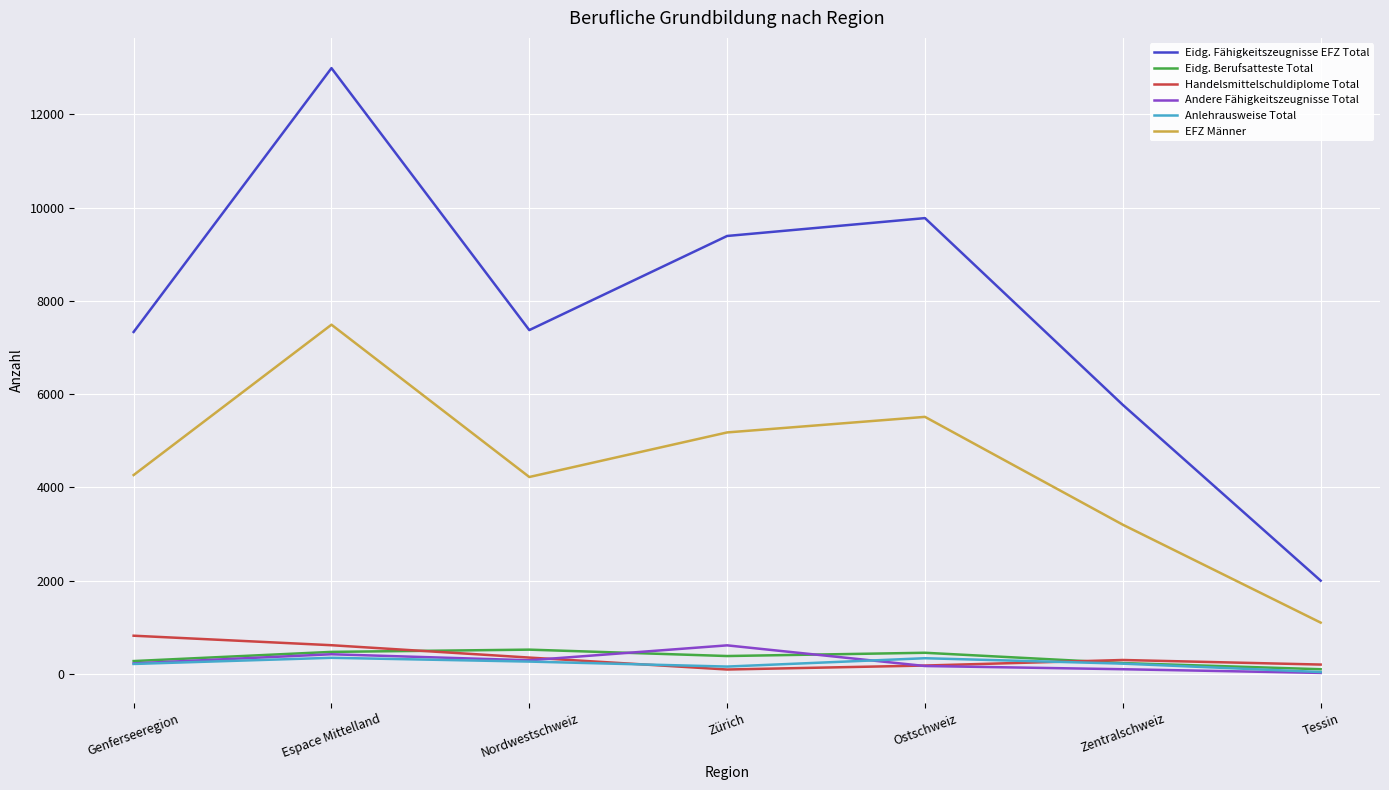

True or false: Eidg. Fähigkeitszeugnisse EFZ Total and Anlehrausweise Total intersect in this chart.

False